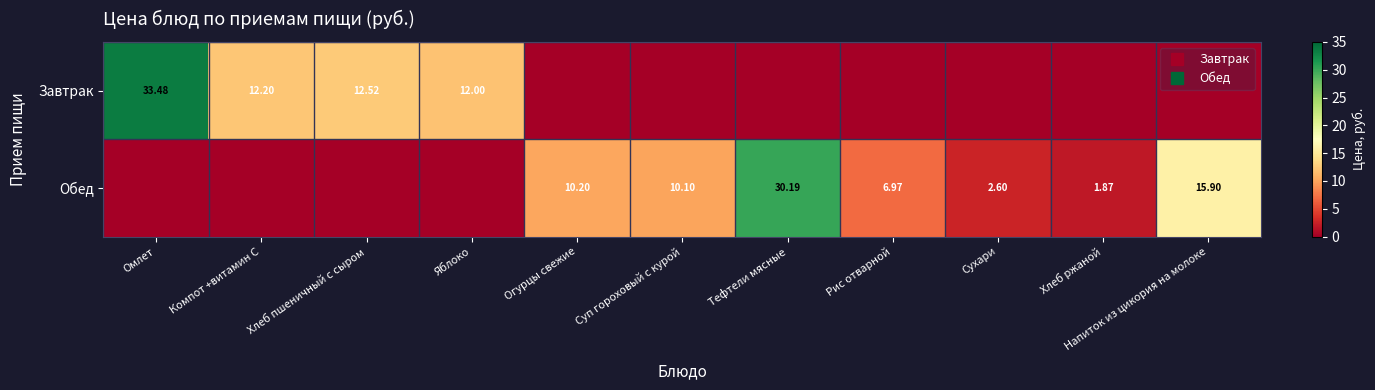

The Обед series shows 15.9 at Напиток из цикория на молоке. True or false?

True